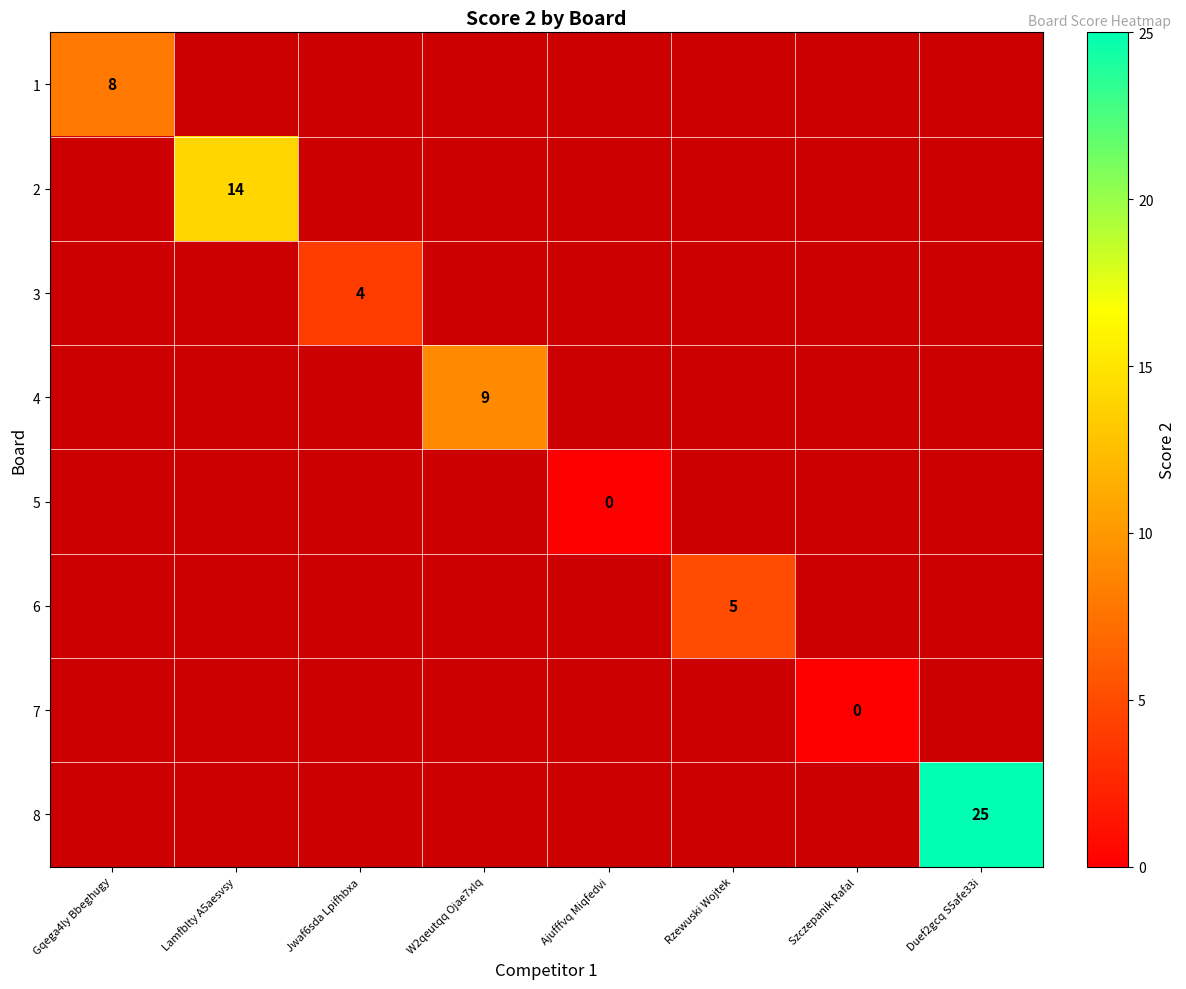

What is the greatest value displayed?

25.0